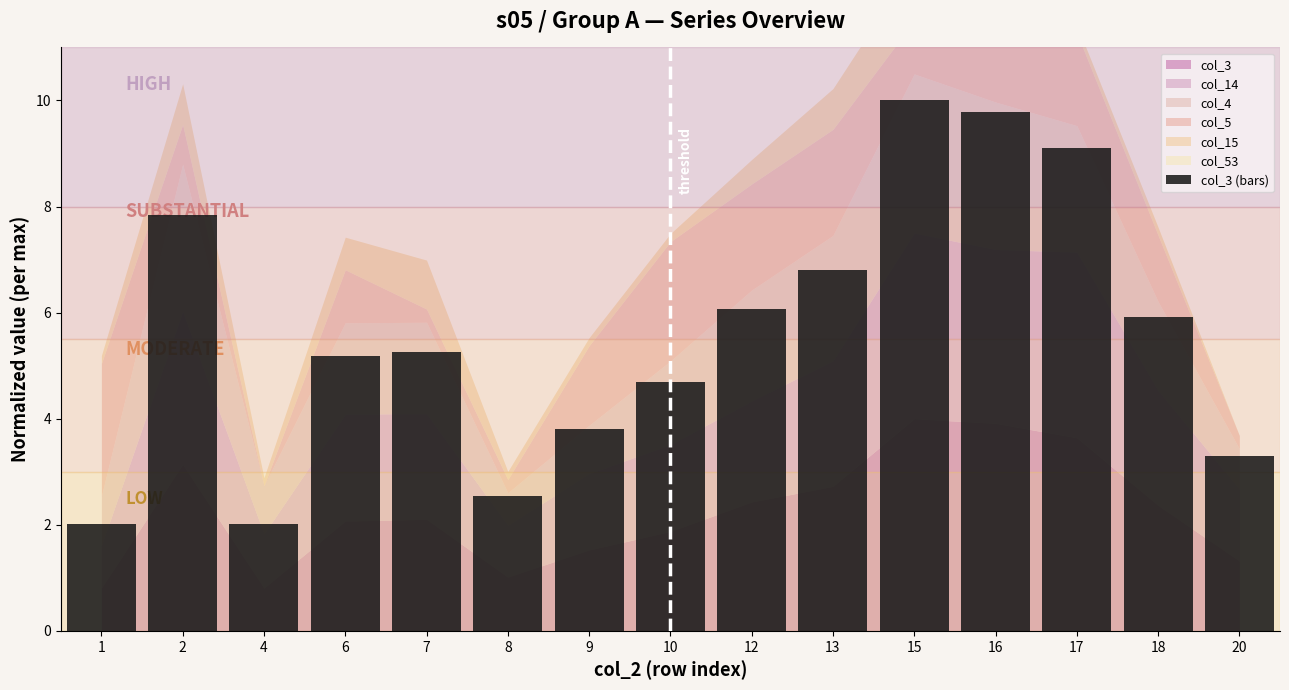

Which has a higher value, 16 or 12?

16